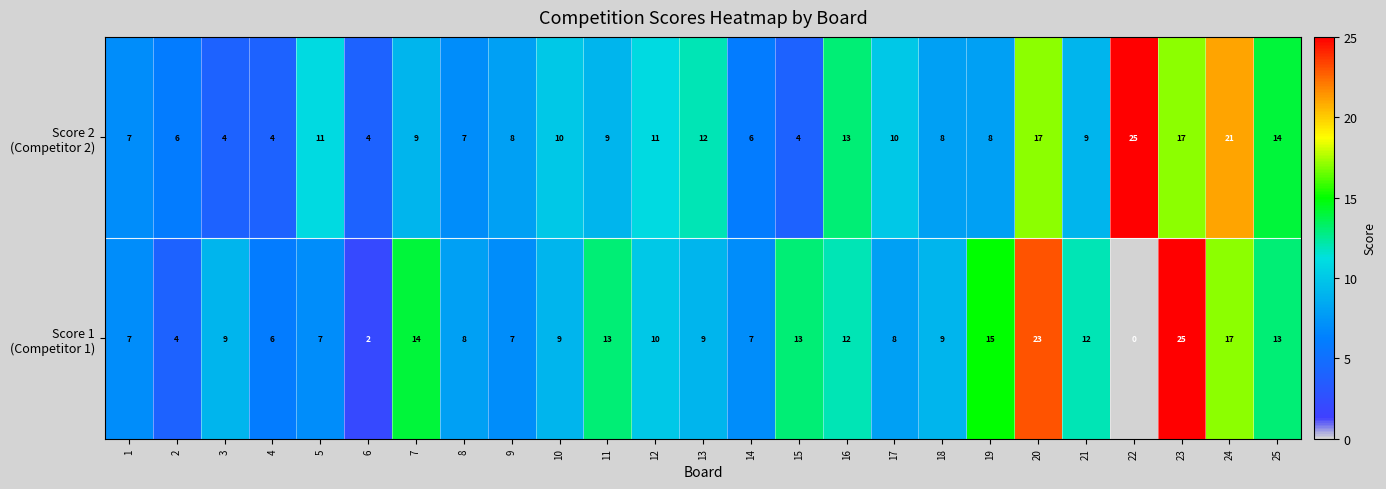

At which category is the sum across all series the highest?

23